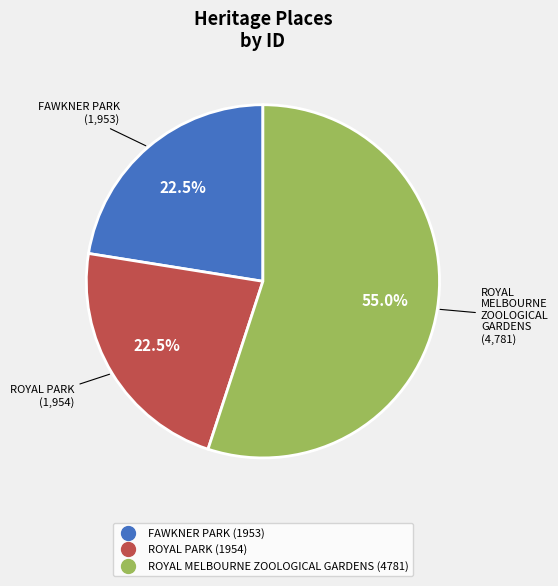

How many segments does this pie chart have?

3